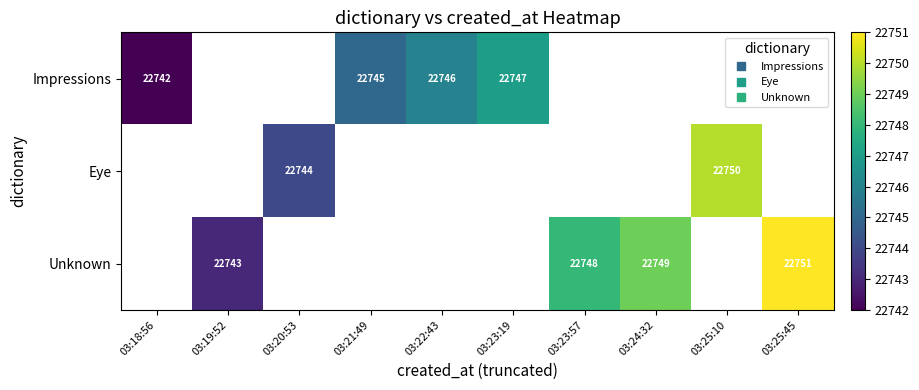

Is the value of Unknown at 03:22:43 greater than the value of Impressions at 03:21:49?

No